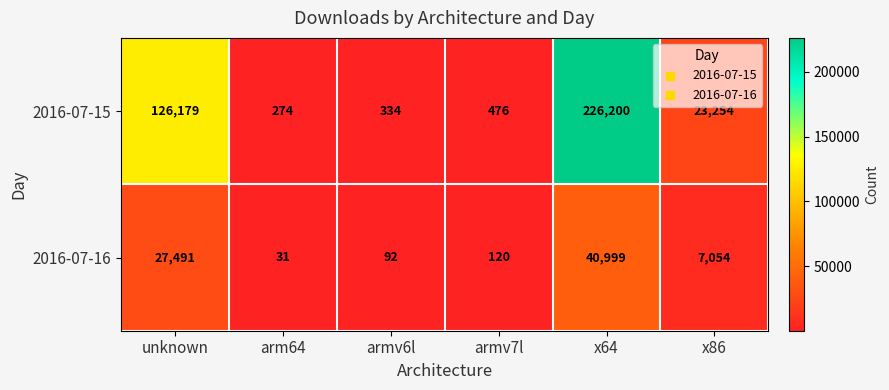

Between armv7l and x64, which series saw the biggest shift?

2016-07-15